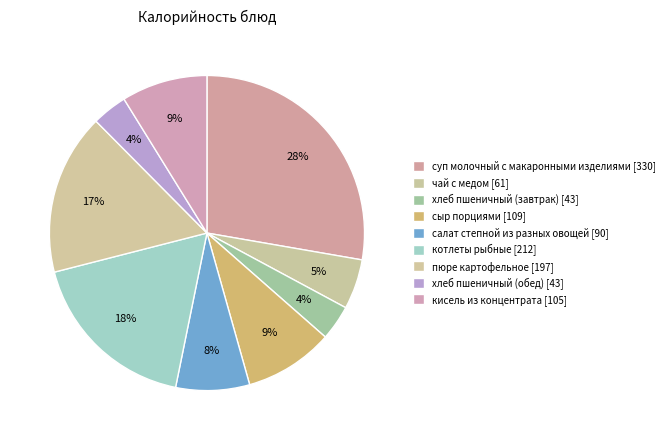

Is there a majority slice in this chart?

No